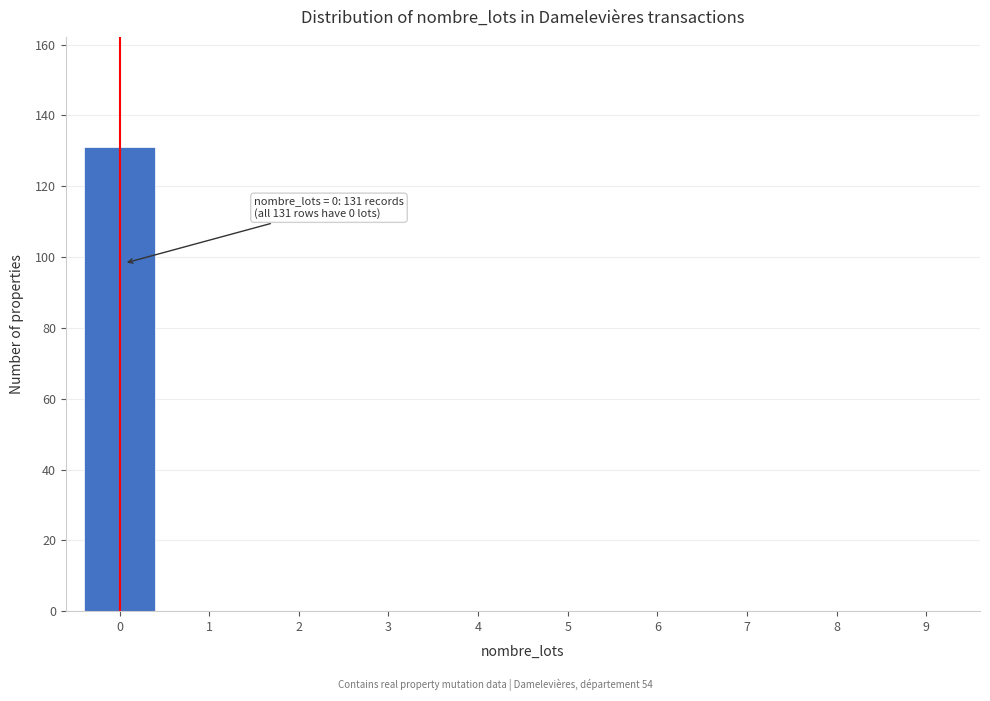

Reading left to right, transcribe all the data shown in this chart.

0=131	1=0	2=0	3=0	4=0	5=0	6=0	7=0	8=0	9=0